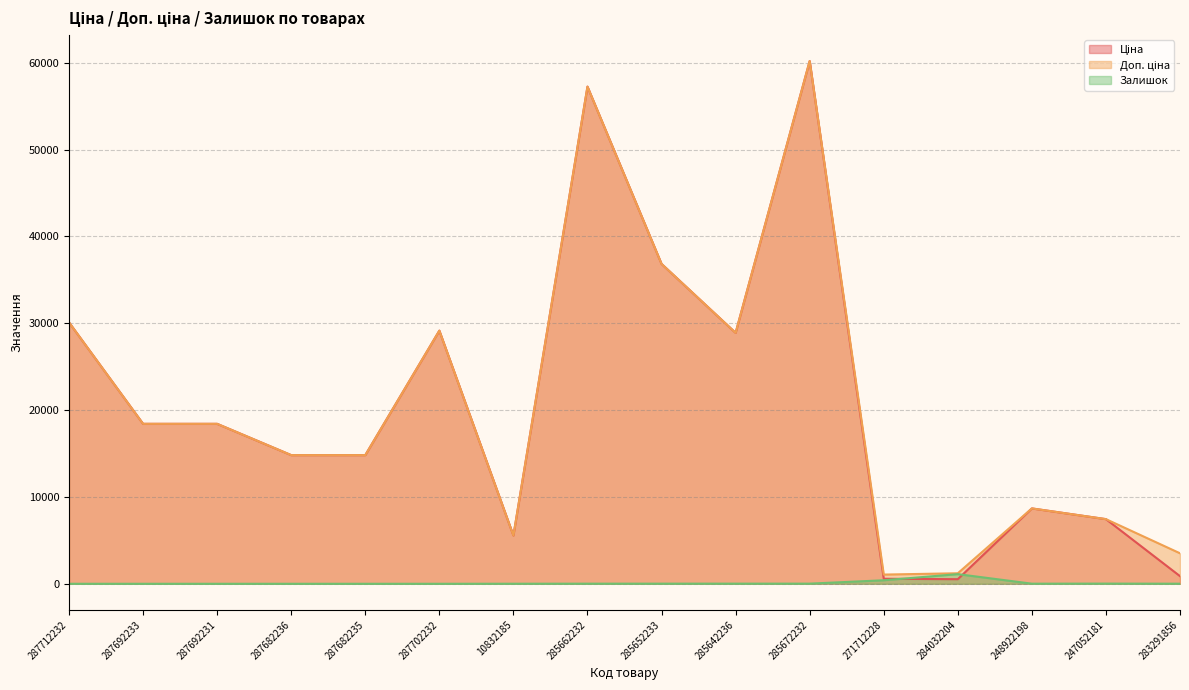

What is the difference between the Ціна values at 287682235 and 287702232?

14334.7